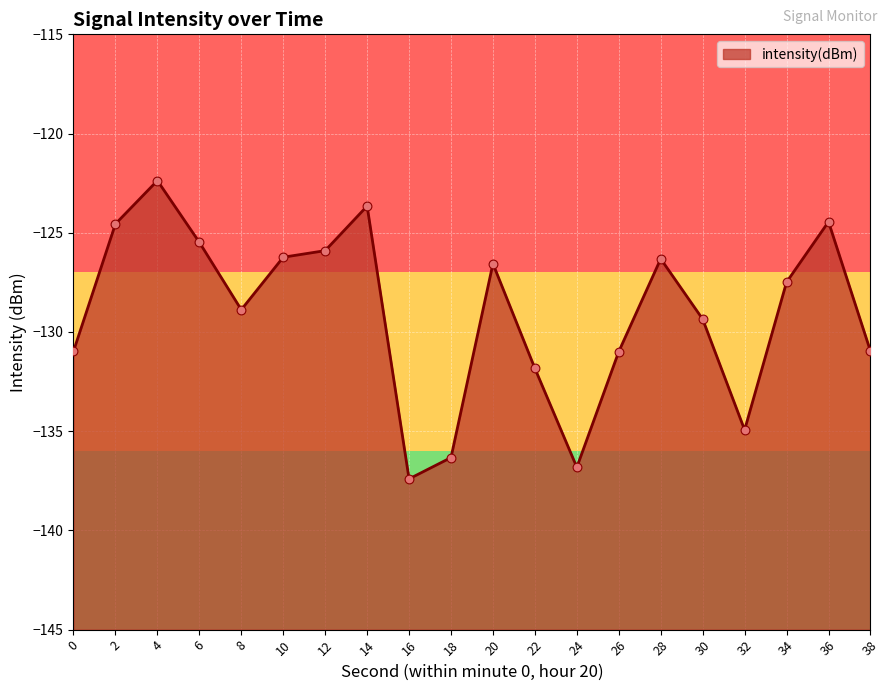

Between 26 and 34, which is larger?

34